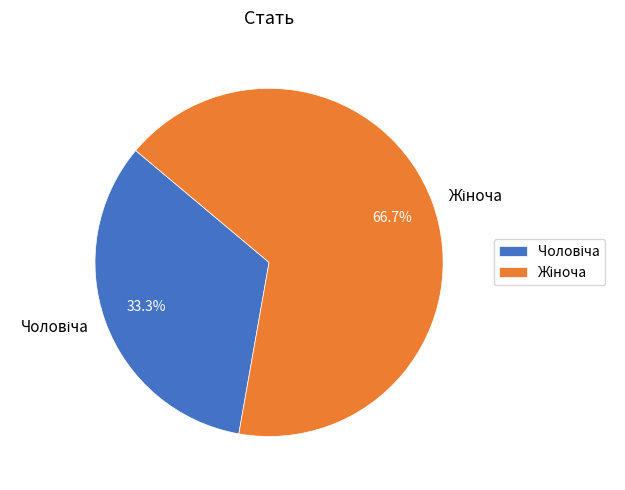

Is there a majority slice in this chart?

Yes